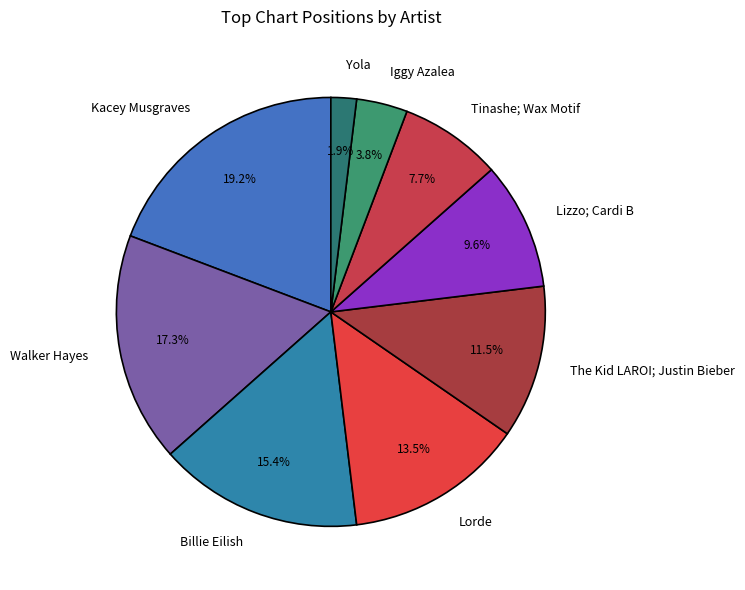

What is the smallest slice in the pie chart?

Yola